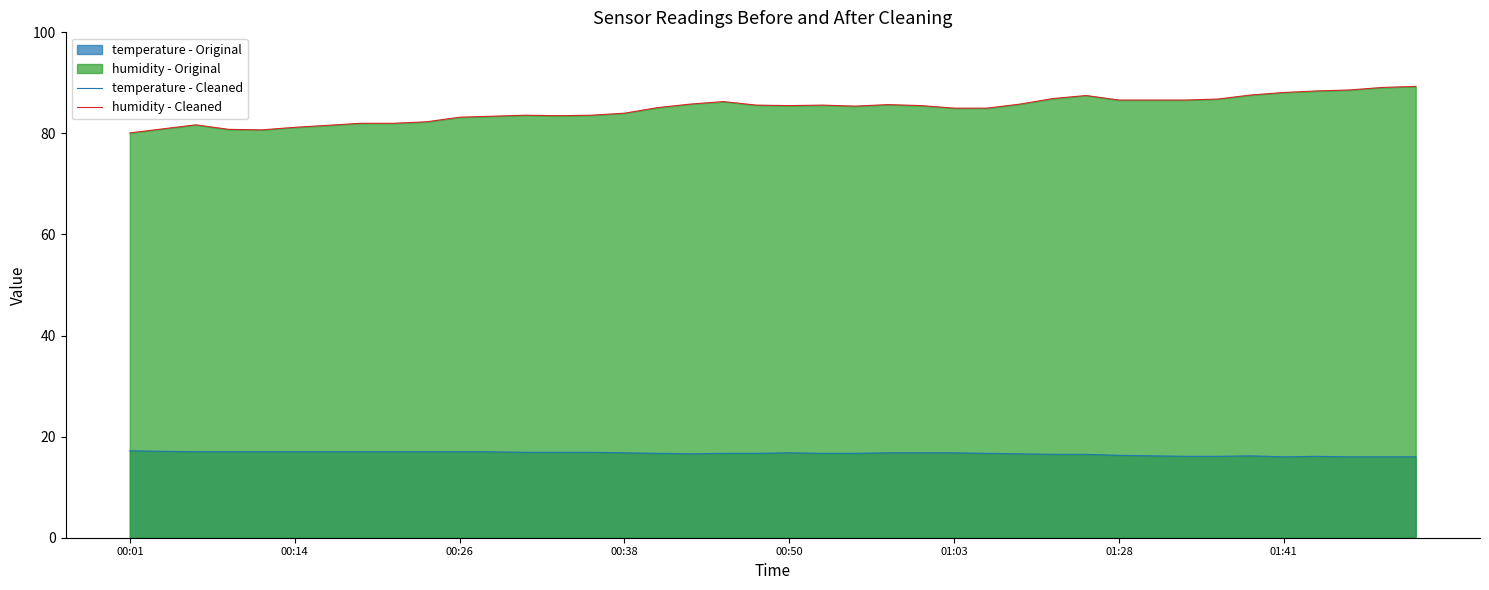

What is the difference between the highest and lowest values at 00:50?

68.7